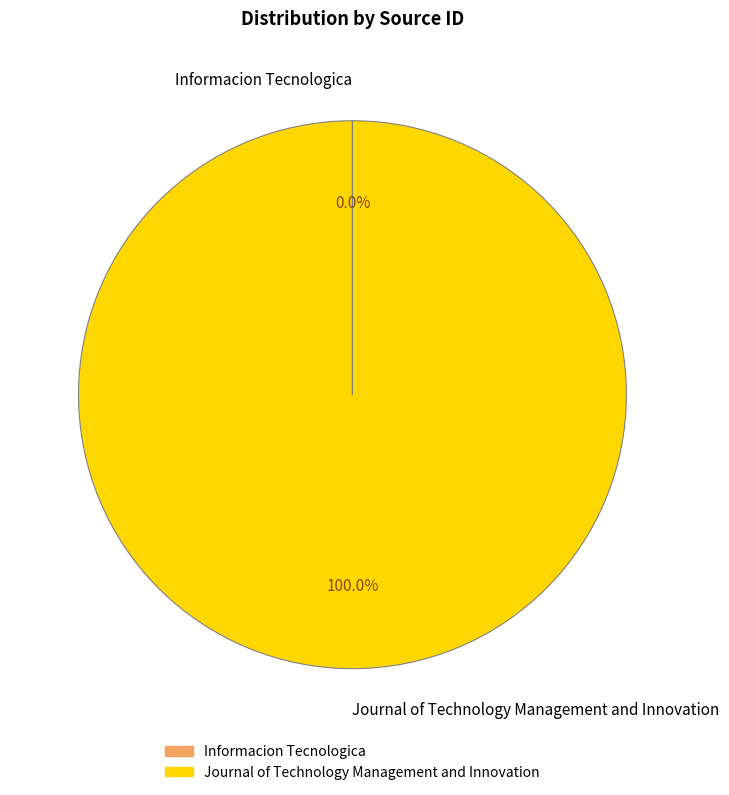

What is the majority slice?

Journal of Technology Management and Innovation